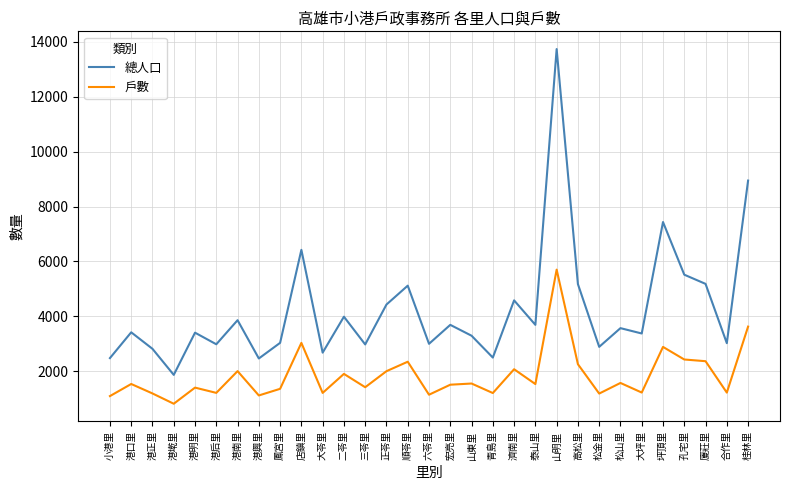

What position from the right is 港墘里?

28